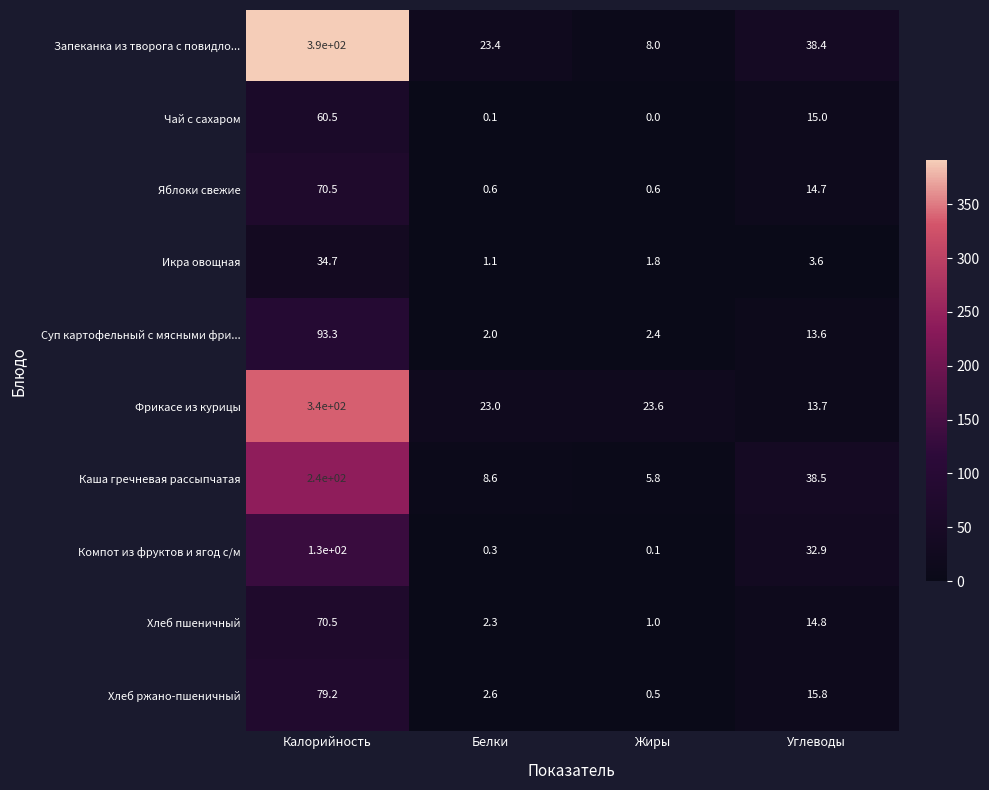

At which label does Икра овощная first exceed 3?

Калорийность